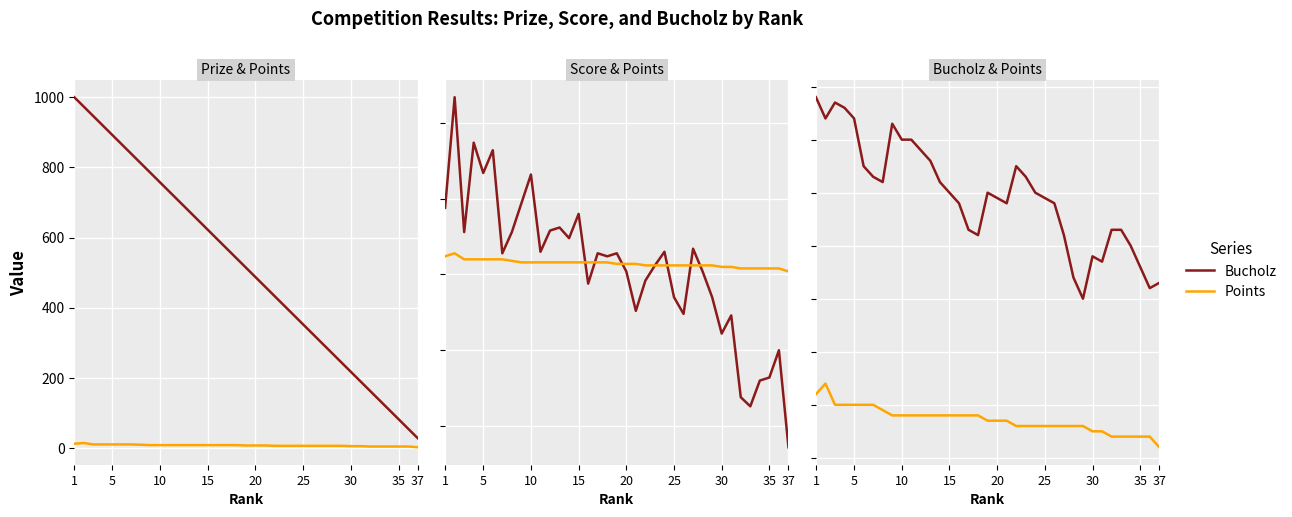

Where does the Bucholz series first go above 50?

1